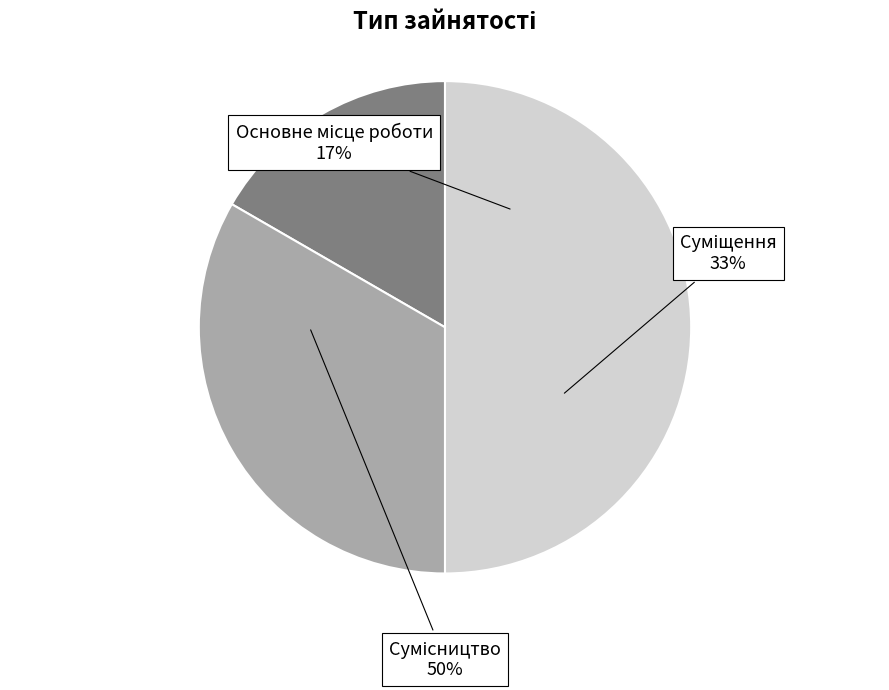

Is the sum of Сумісництво and Суміщення greater than half?

Yes